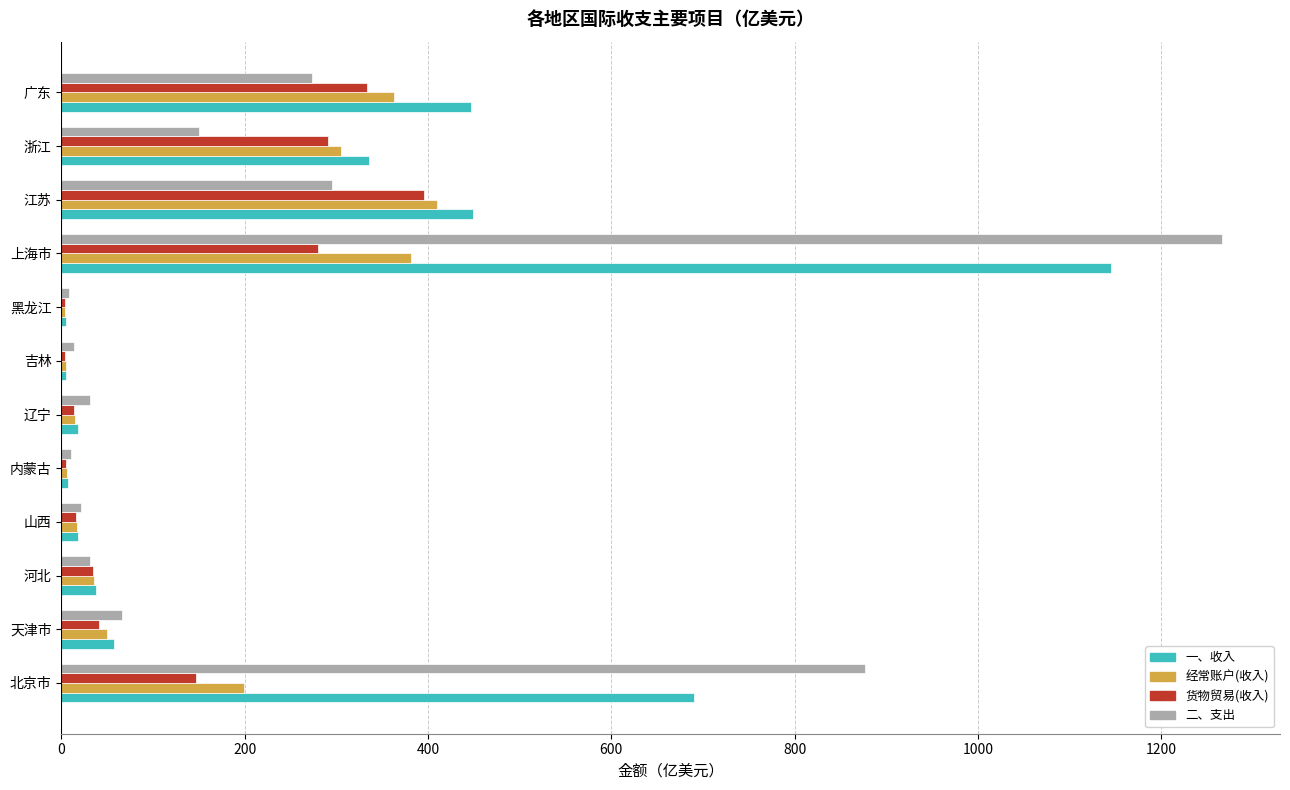

Which label corresponds to the largest value in the chart?

上海市